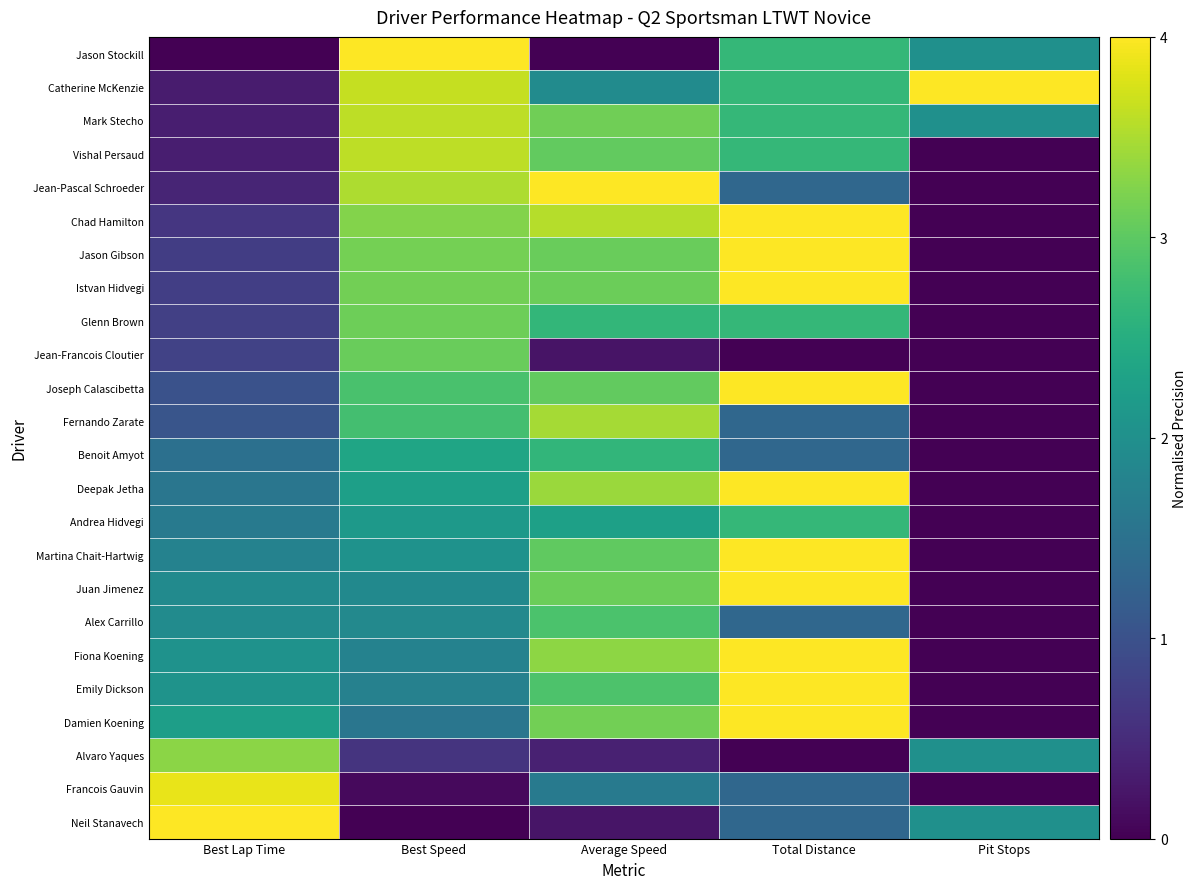

What is the maximum value shown in the chart?

1.0